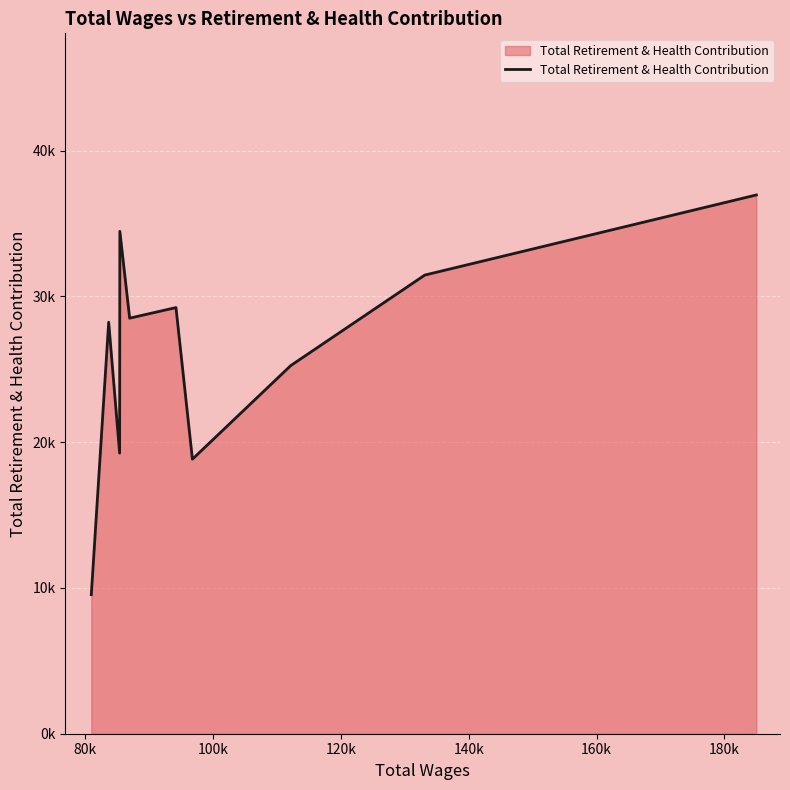

What is the value of the 3rd point from the left?

19248